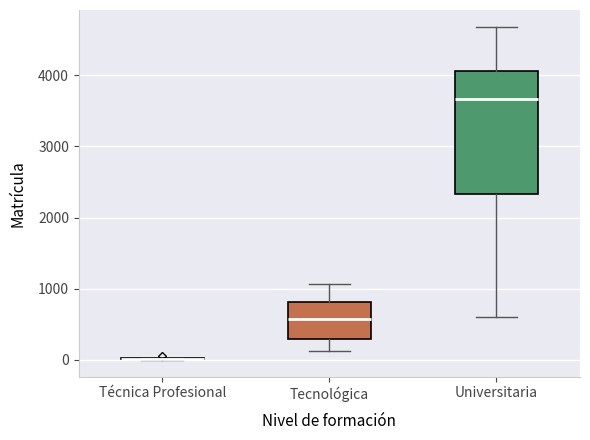

Reading left to right, transcribe this box plot: for each box, give where its median line is, the range the box spans, and where its two whiskers end, as read against the y-axis. The values are not printed on the chart, so give them approximately, as read against the axis.

Técnica Profesional: box collapsed to a line at 0, whiskers 0 to 0
Tecnológica: median 600, box 300 to 800, whiskers 100 to 1100
Universitaria: median 3700, box 2300 to 4100, whiskers 600 to 4700